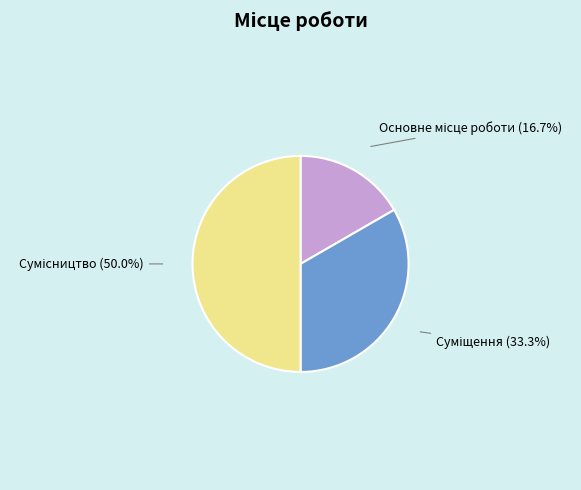

Count the number of slices in the pie.

3